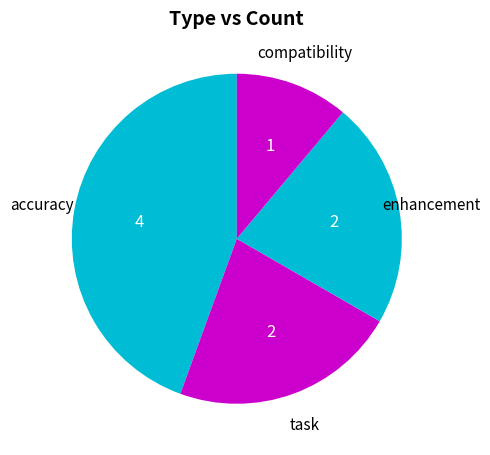

True or false: compatibility accounts for 11% of the total.

True